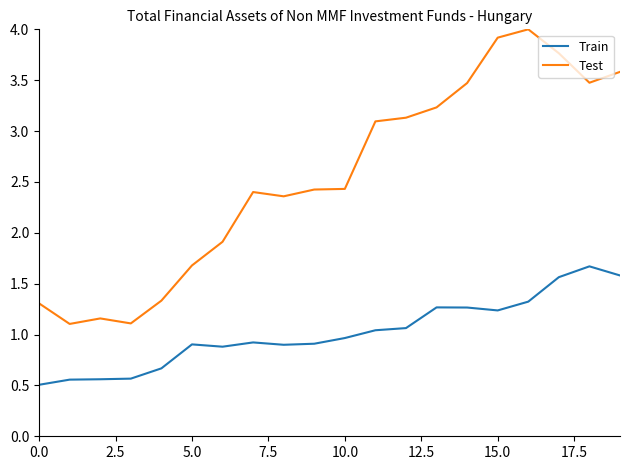

Which series has the widest spread of values?

Test